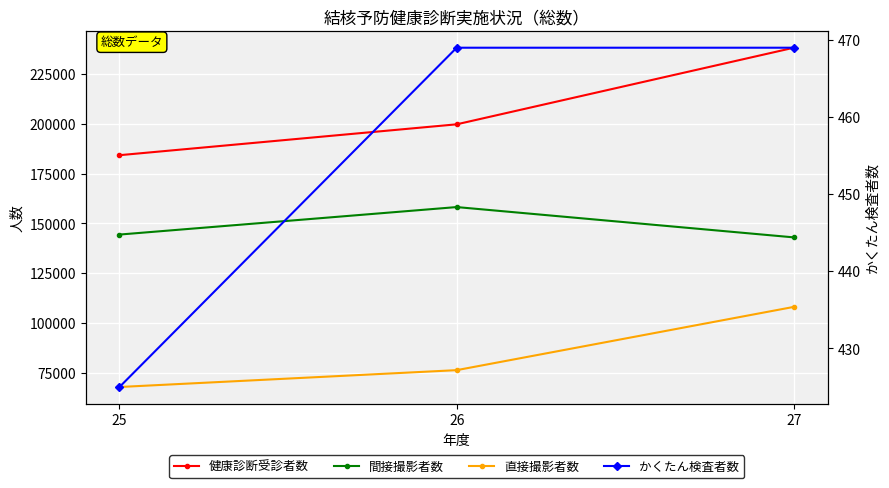

Which series has the largest total across all categories?

健康診断受診者数